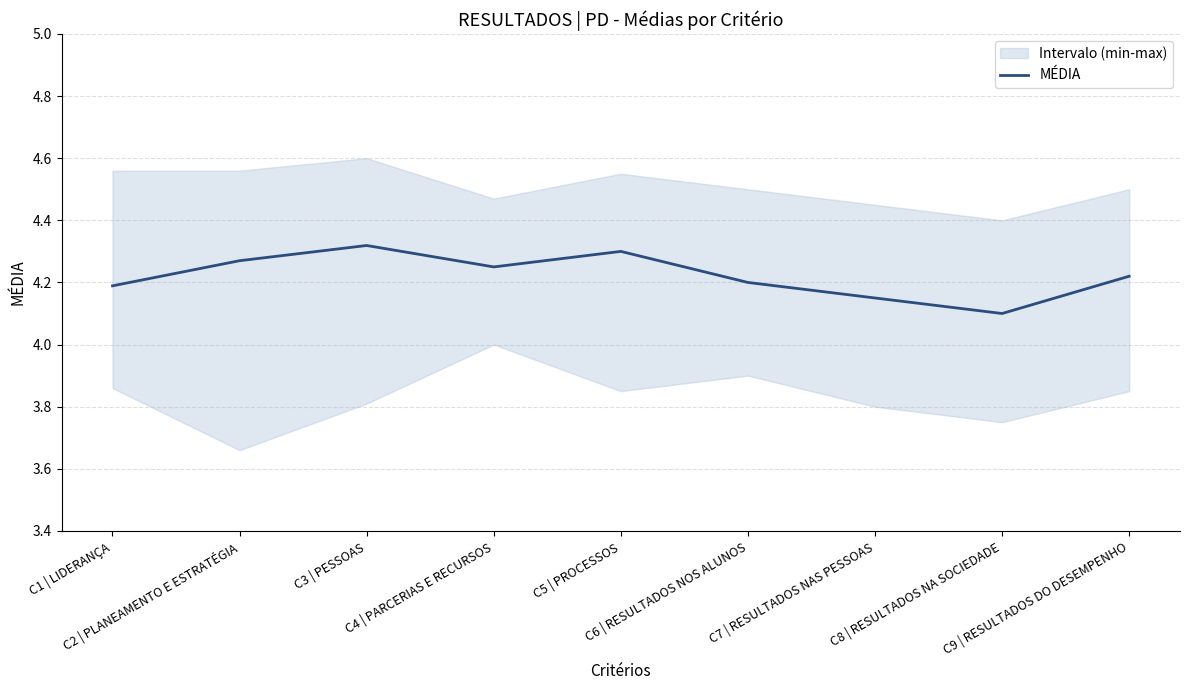

What is the difference between the maximum and minimum values?

0.2